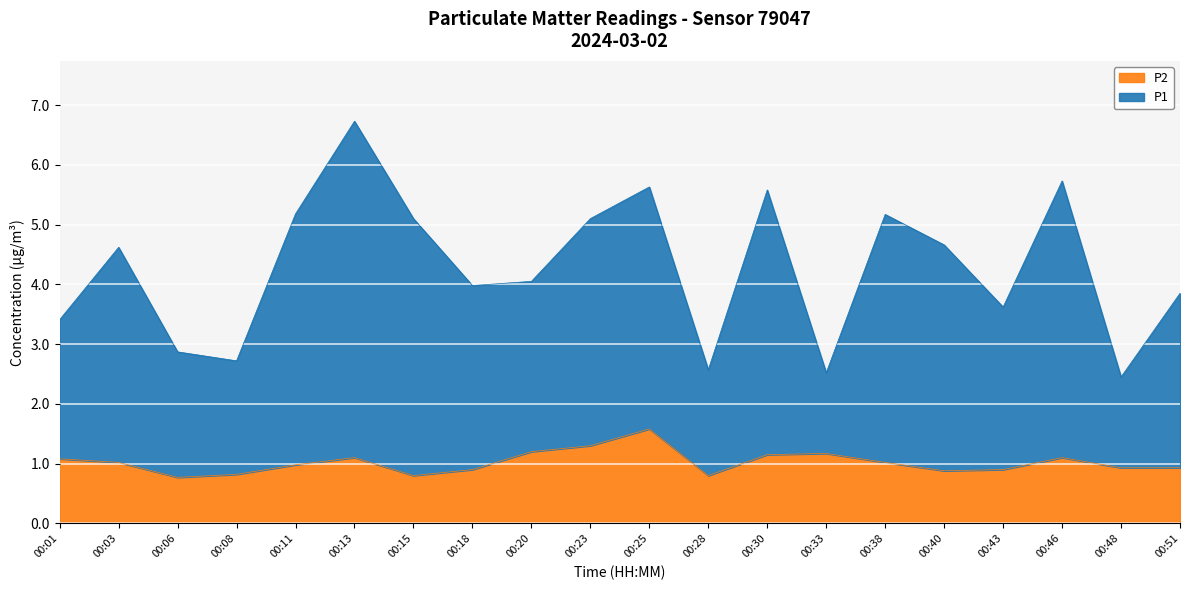

At how many categories does at least one series exceed 6?

1